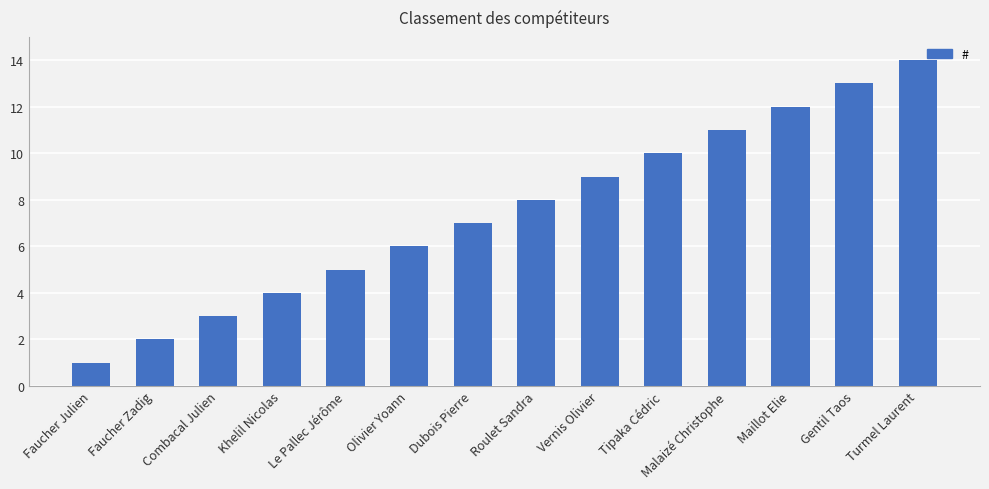

How many bars are there in total?

14